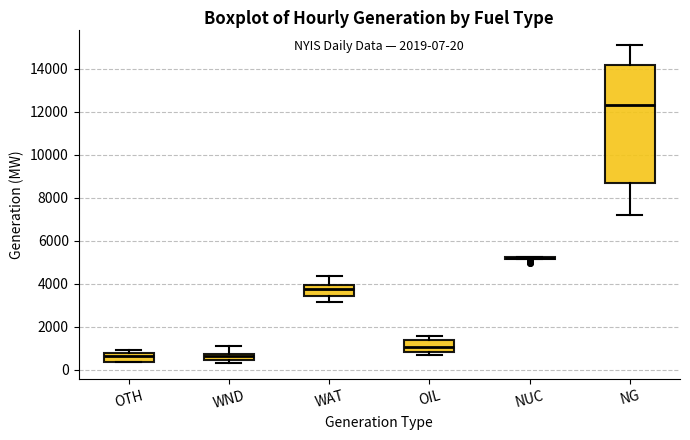

Which box is the tallest, from its lower edge to its upper edge?

NG